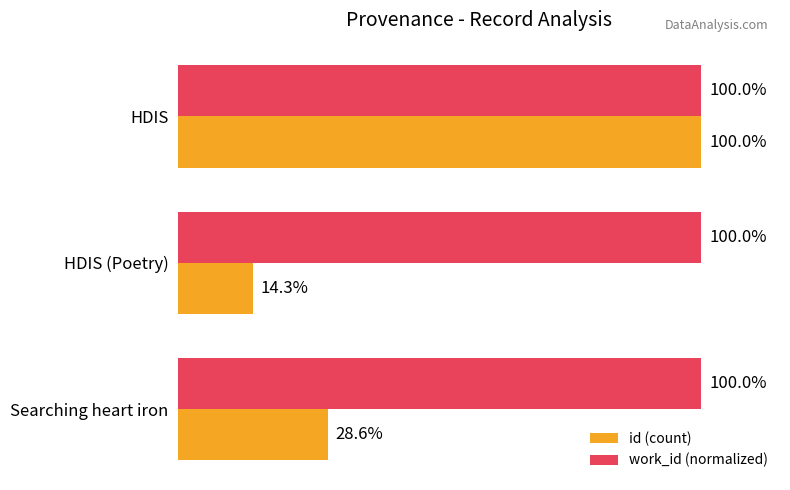

At which label is work_id (normalized) closest to 99?

Searching heart iron